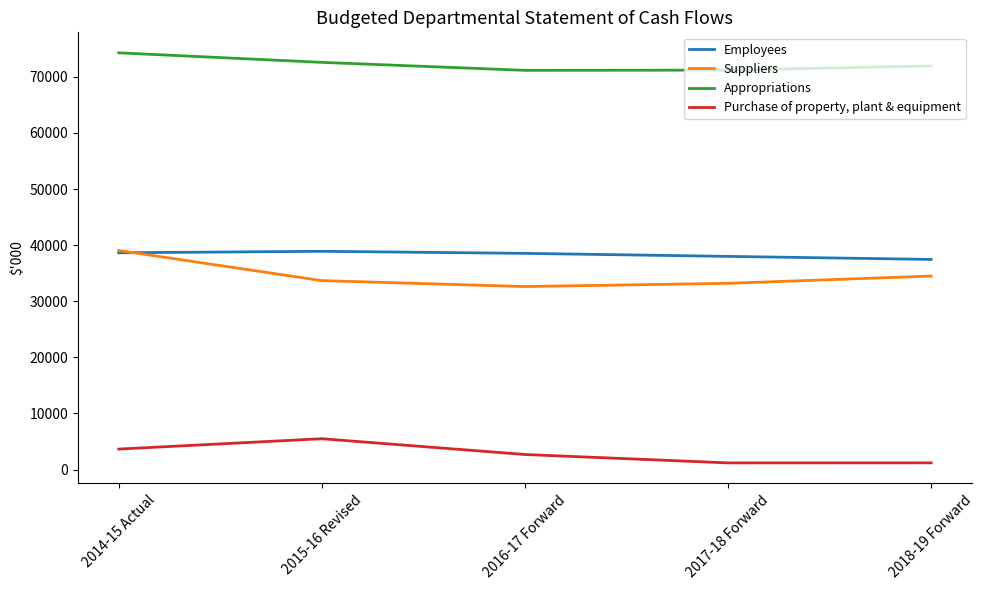

Where does the Purchase of property, plant & equipment series first go above 2685?

2014-15 Actual